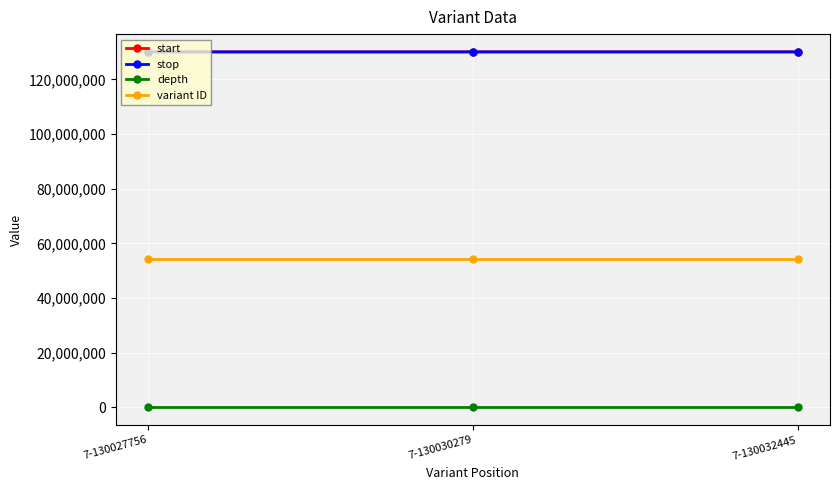

At how many categories does at least one series exceed 9338277?

3